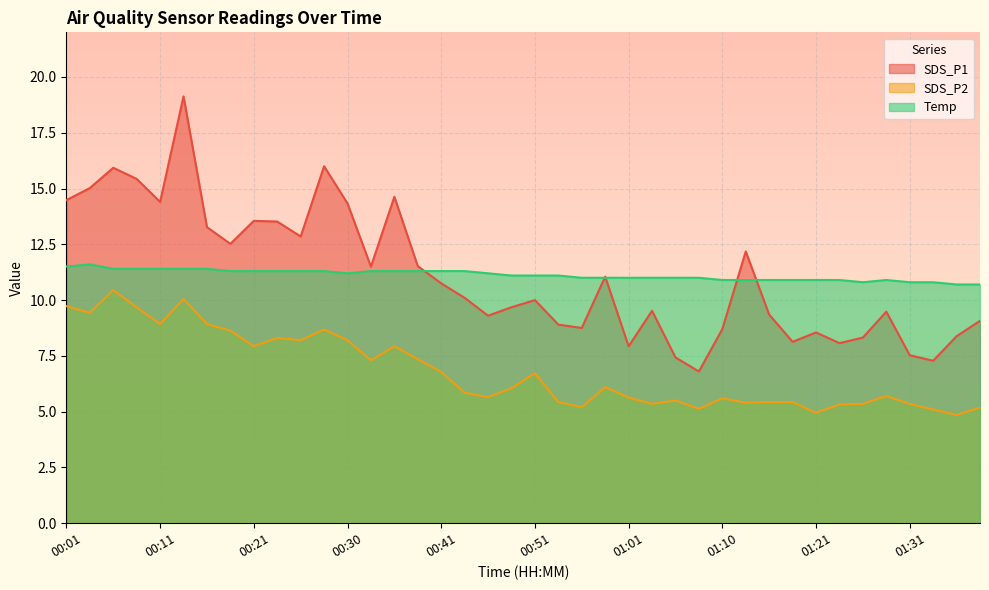

What is the sum of the Temp values at 01:08 and 00:43?

22.3